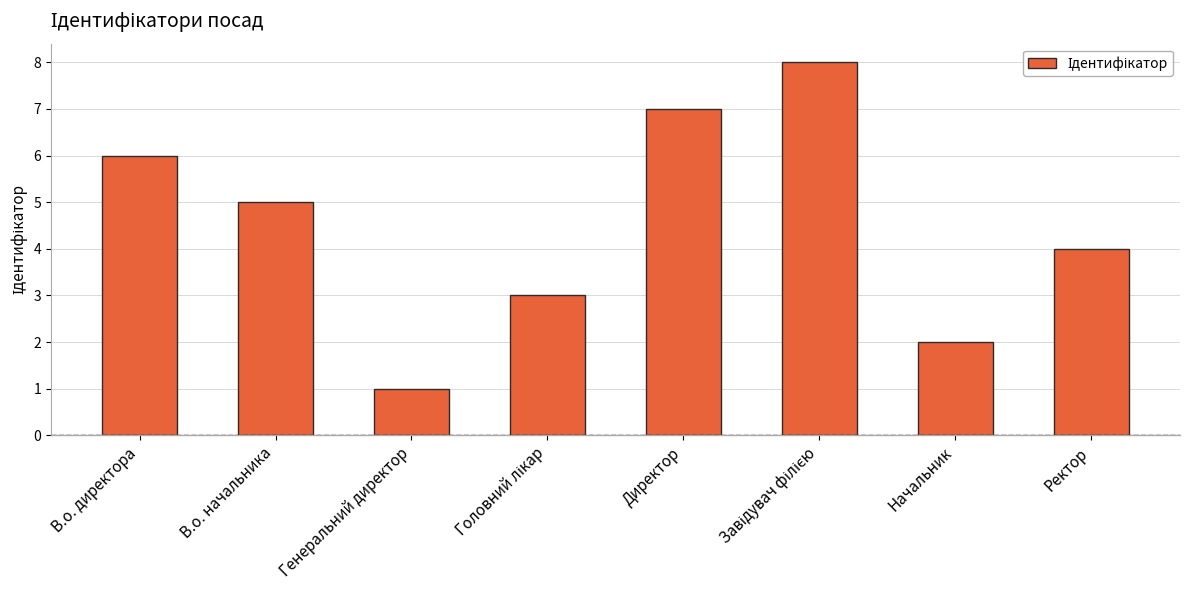

True or false: the data shows 4 at Ректор.

True